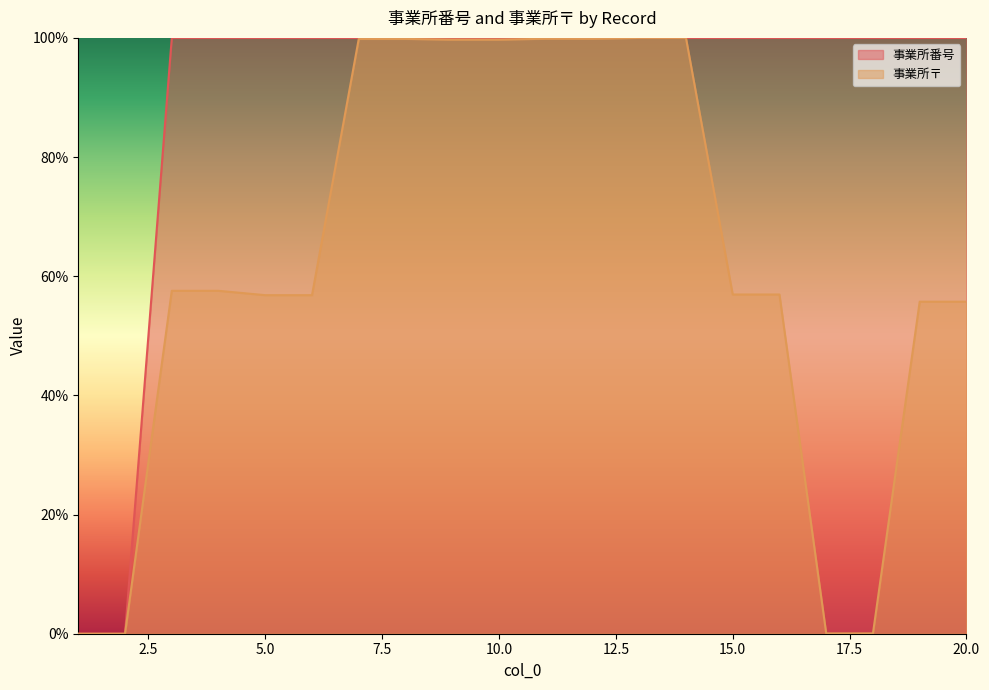

True or false: 事業所番号 has more than 2 points higher than both neighbors.

False